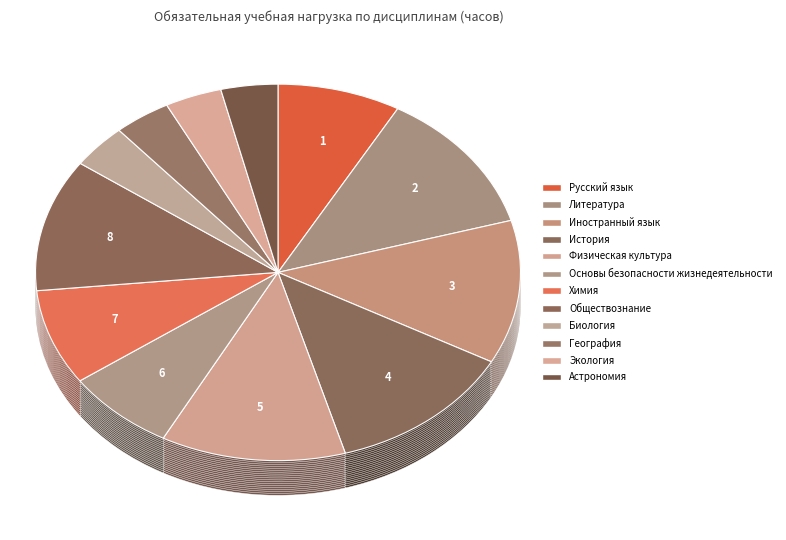

What percentage is the Русский язык slice, to the nearest percent?

8%